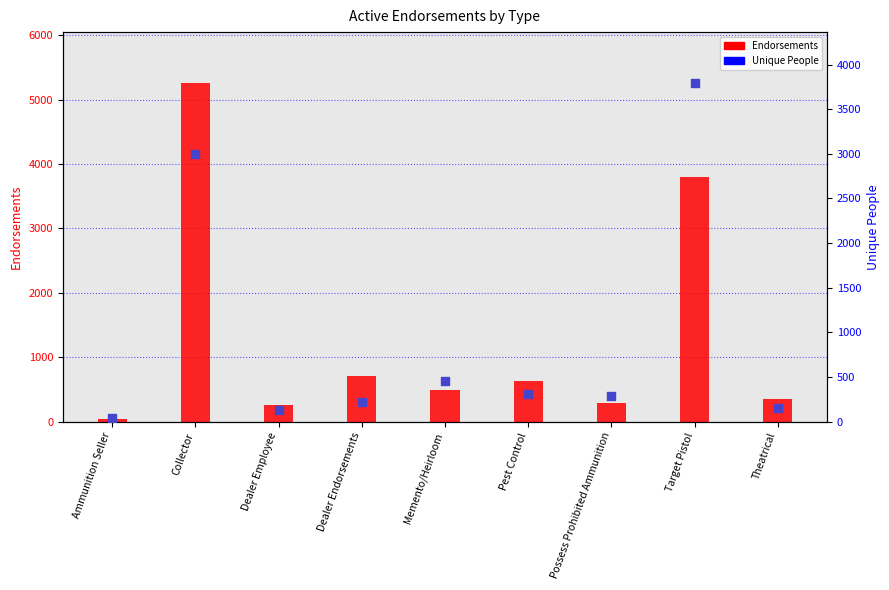

Which series reaches the maximum Y coordinate?

Endorsements